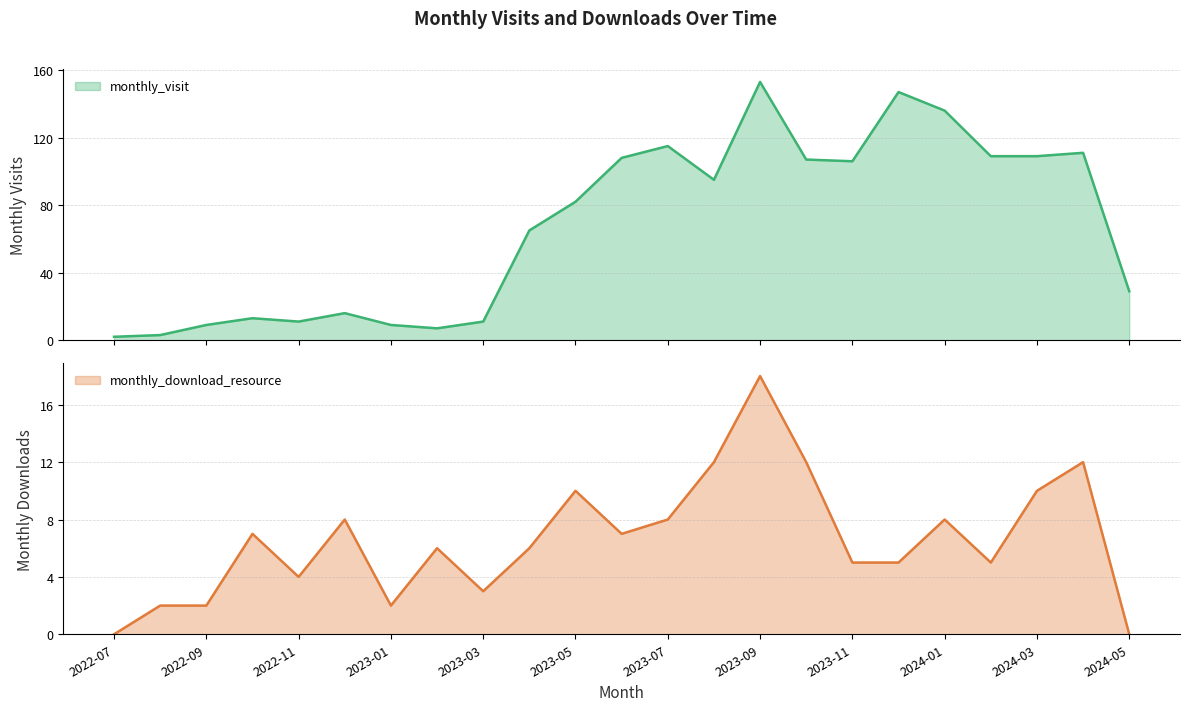

In monthly_download_resource, how many points are higher than both neighbors (excluding endpoints)?

7